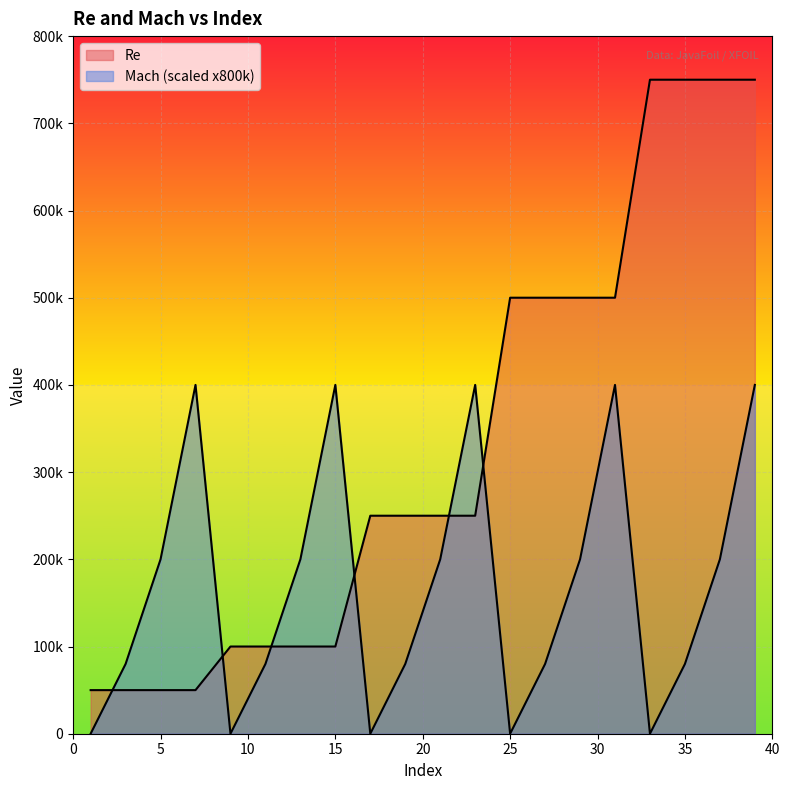

Reading right to left, transcribe all the data shown in this chart.

Re: 39=750000	37=750000	35=750000	33=750000	31=500000	29=500000	27=500000	25=500000	23=250000	21=250000	19=250000	17=250000	15=100000	13=100000	11=100000	9=100000	7=50000	5=50000	3=50000	1=50000
Mach: 39=400000	37=200000	35=80000	33=0	31=400000	29=200000	27=80000	25=0	23=400000	21=200000	19=80000	17=0	15=400000	13=200000	11=80000	9=0	7=400000	5=200000	3=80000	1=0